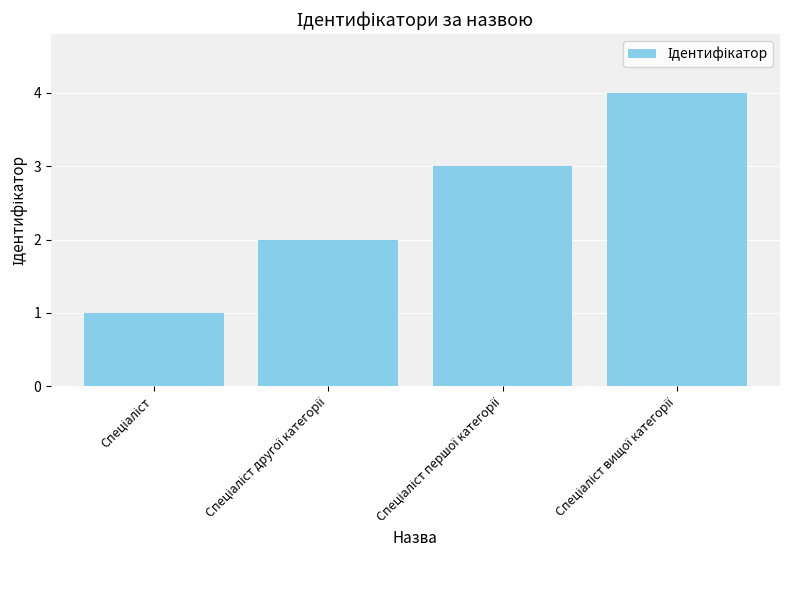

What is the difference between the maximum and minimum values?

3